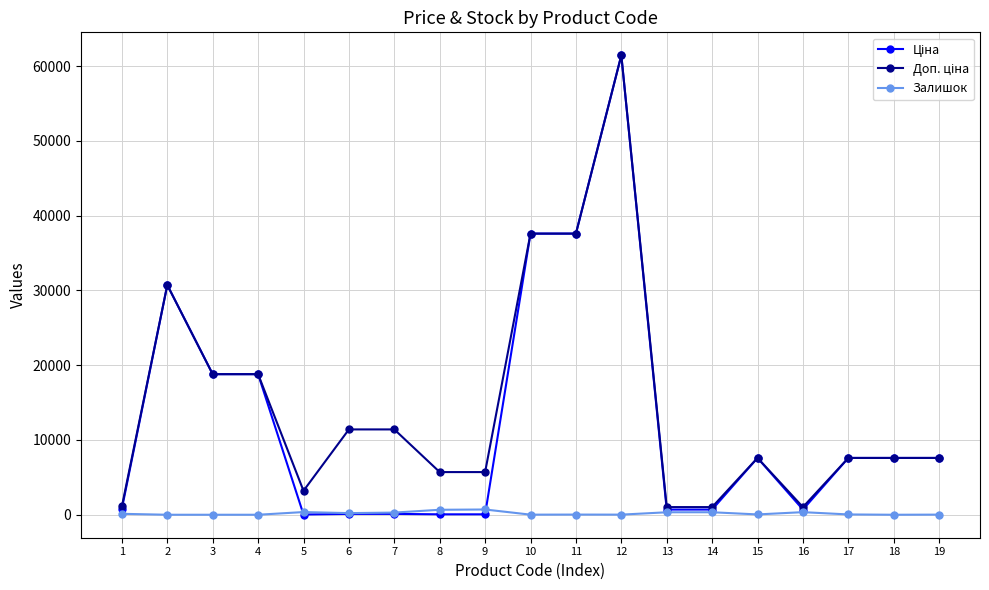

At which category is the sum across all series the highest?

12